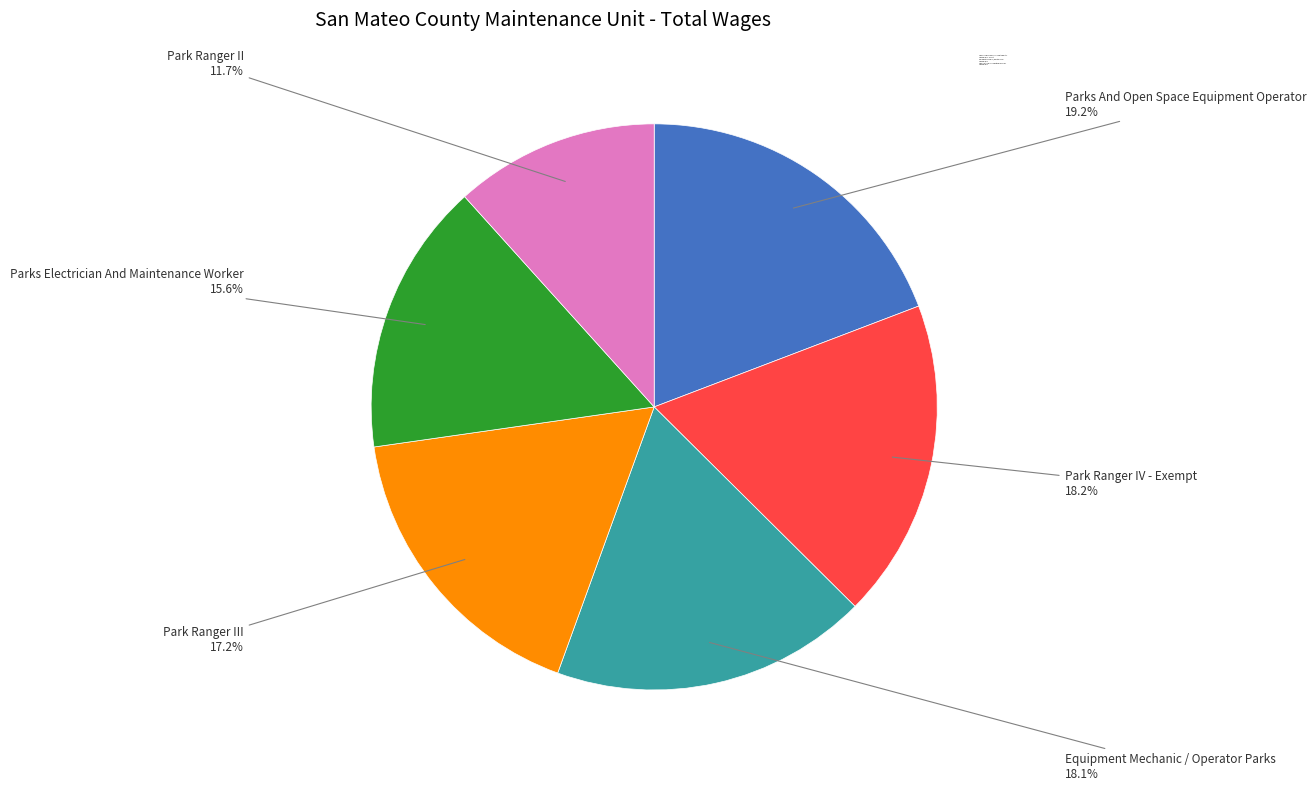

Is there a majority slice in this chart?

No